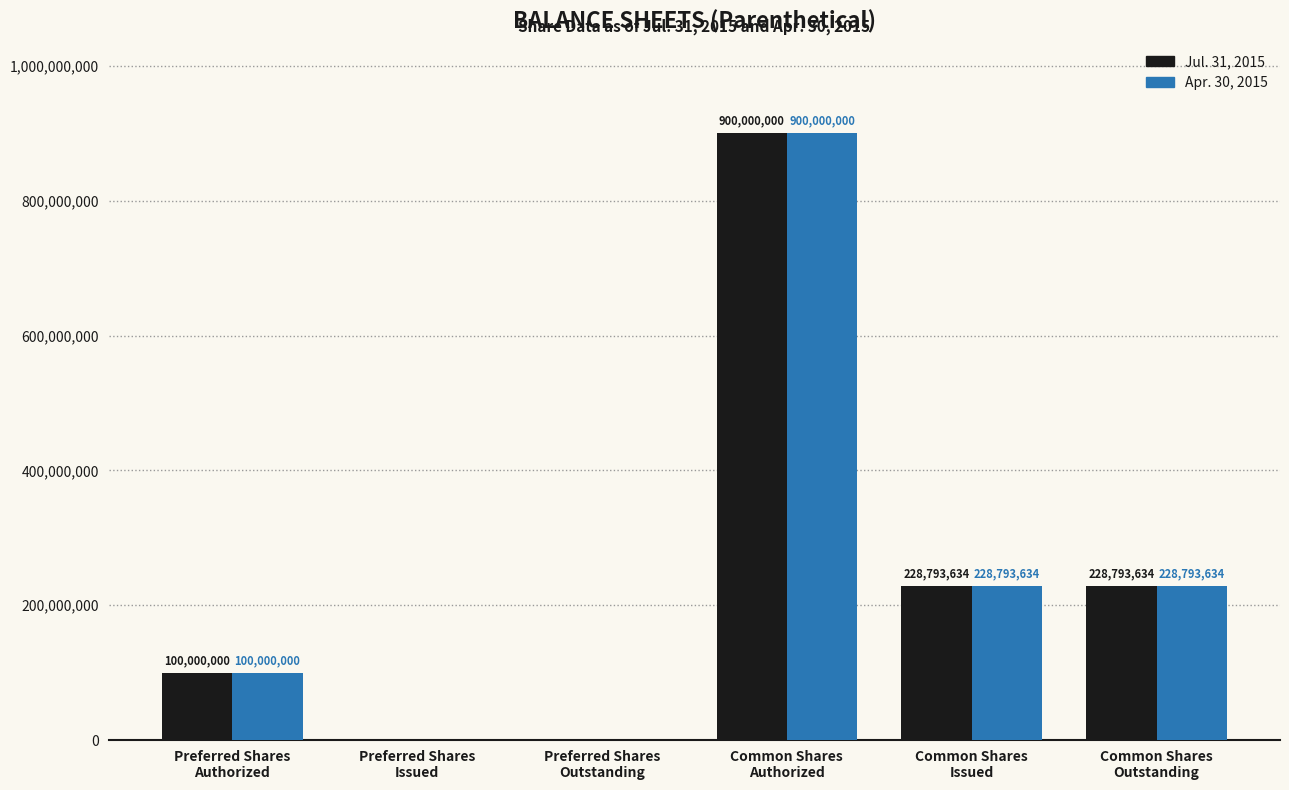

How many Apr. 30, 2015 values are between 0 and 228793634?

5